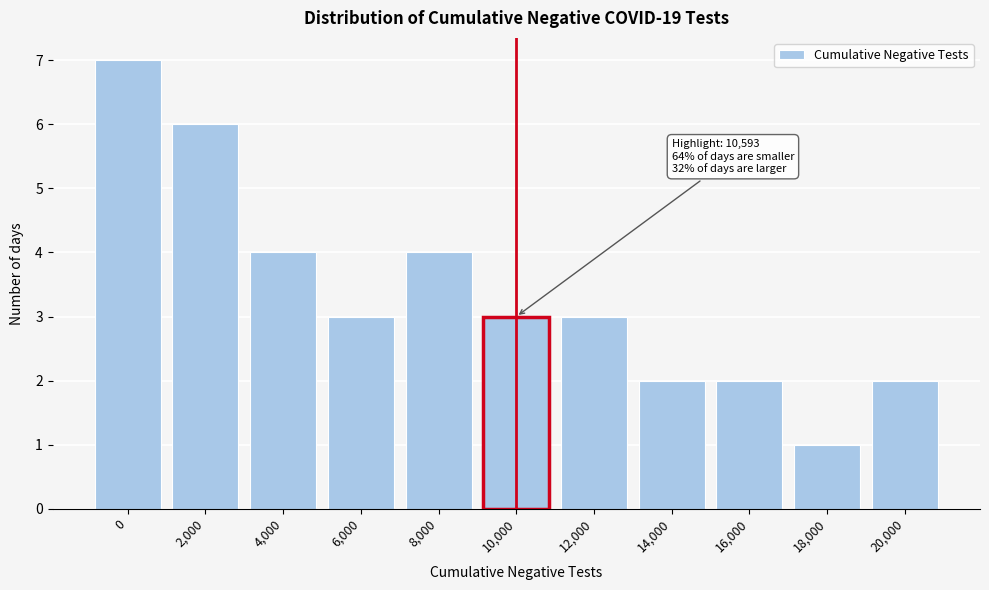

Reading left to right, extract all data points from this chart.

7	6	4	3	4	3	3	2	2	1	2